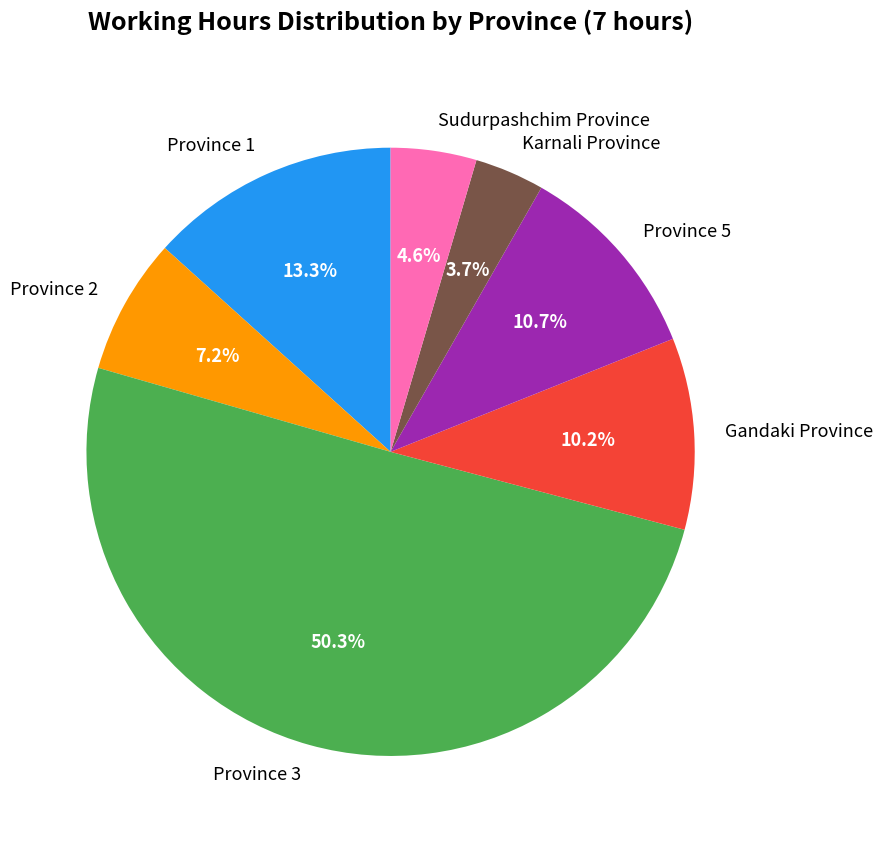

To the nearest percent, what is the difference between the largest and smallest slice percentages?

47%